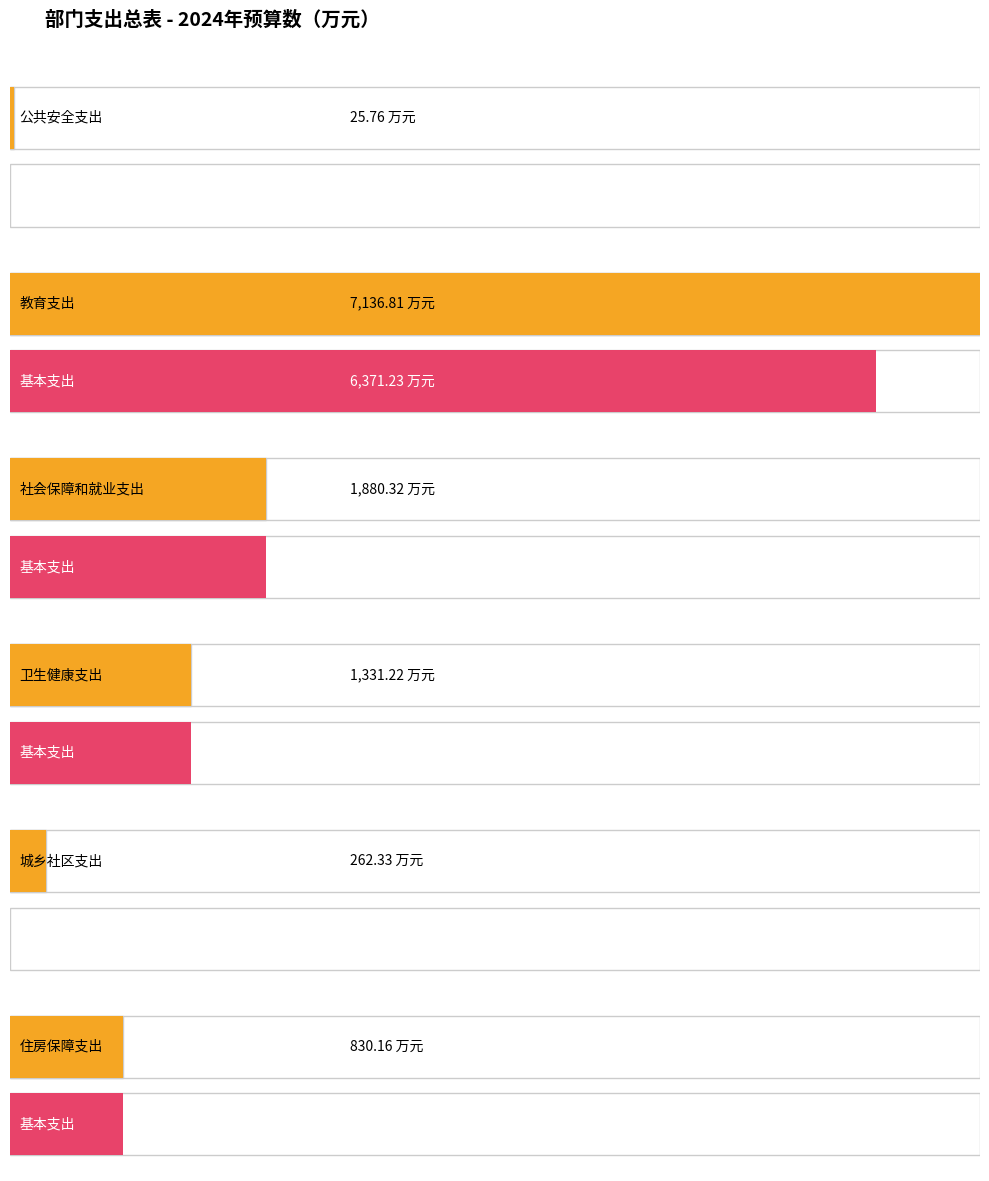

What is the total value across all series at 住房保障支出?

1660.3